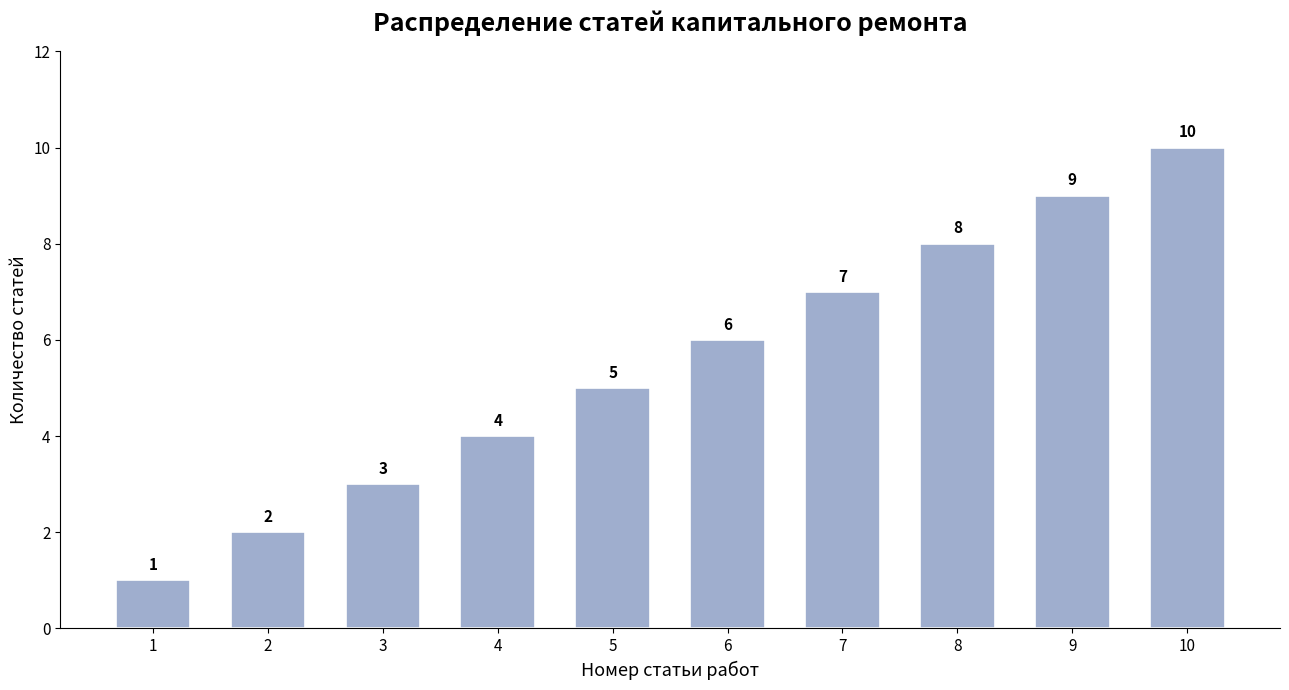

Rank the categories by value from lowest to highest.

1, 2, 3, 4, 5, 6, 7, 8, 9, 10